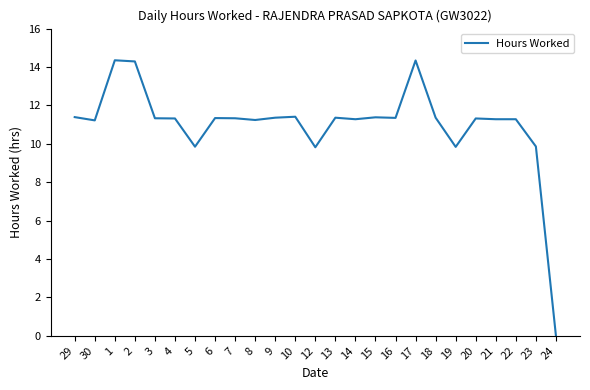

What is the change in value from 5 to 21?

+1.4